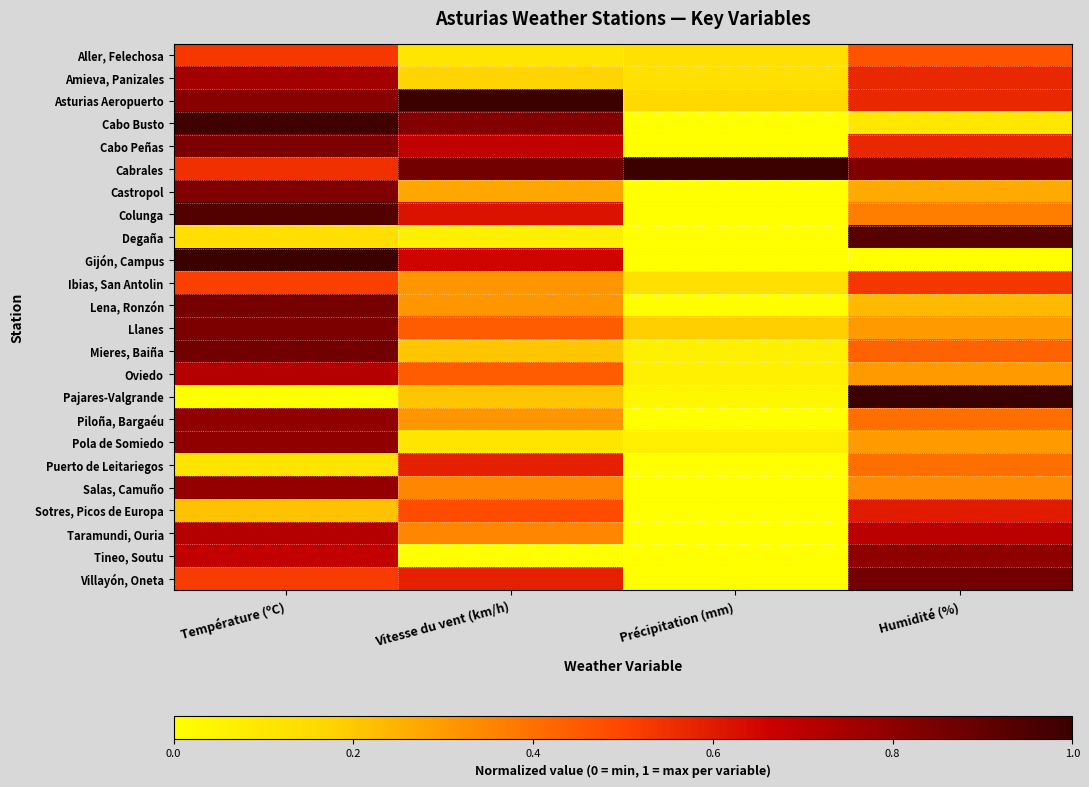

What is the total value across all series at Température (ºC)?

15.8